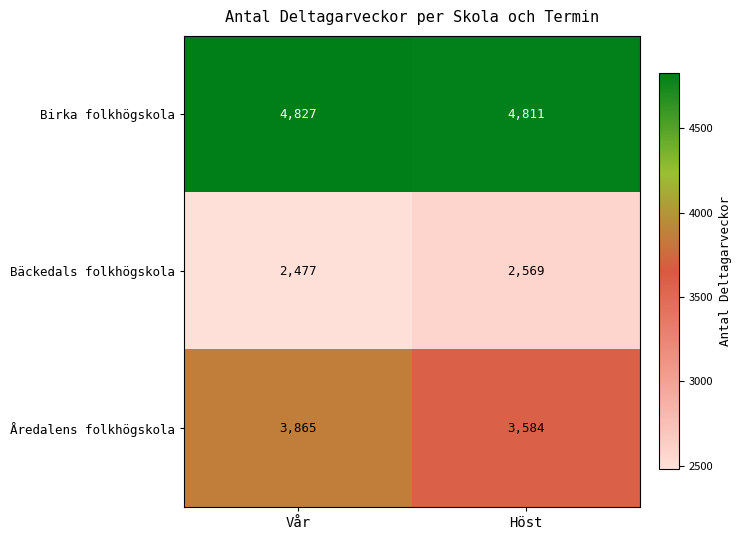

Rank the series by their maximum value, from lowest to highest.

Bäckedals folkhögskola, Åredalens folkhögskola, Birka folkhögskola